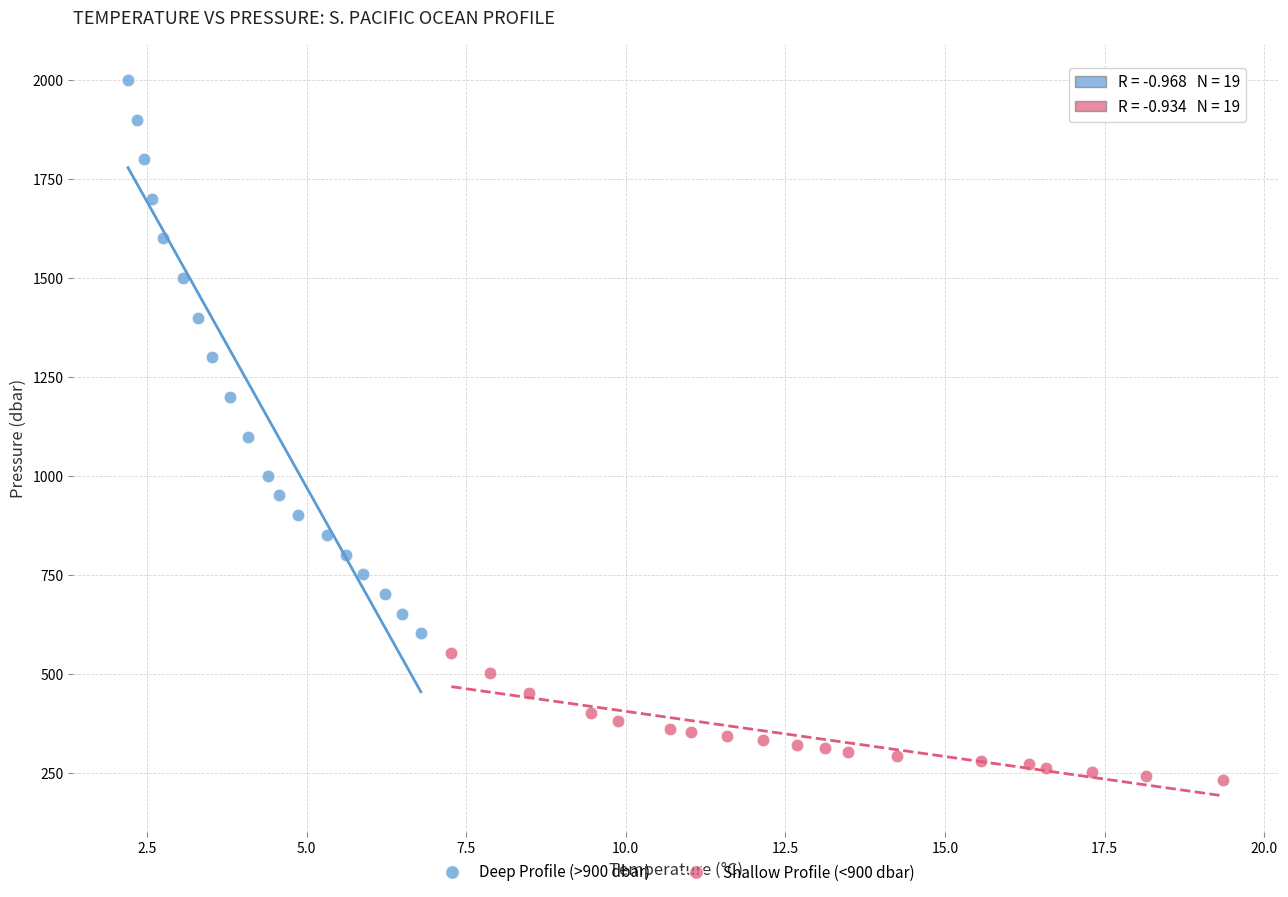

Which series contains the highest Y value?

Deep Profile (>900 dbar)